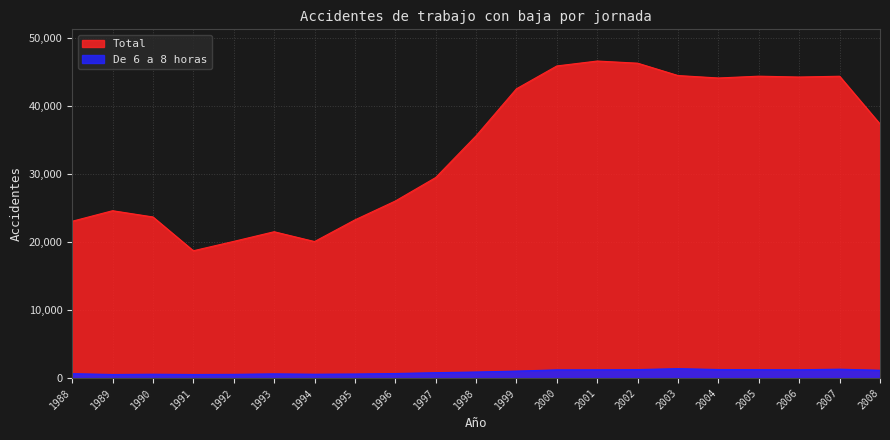

What is the average value of the De 6 a 8 horas series?

910